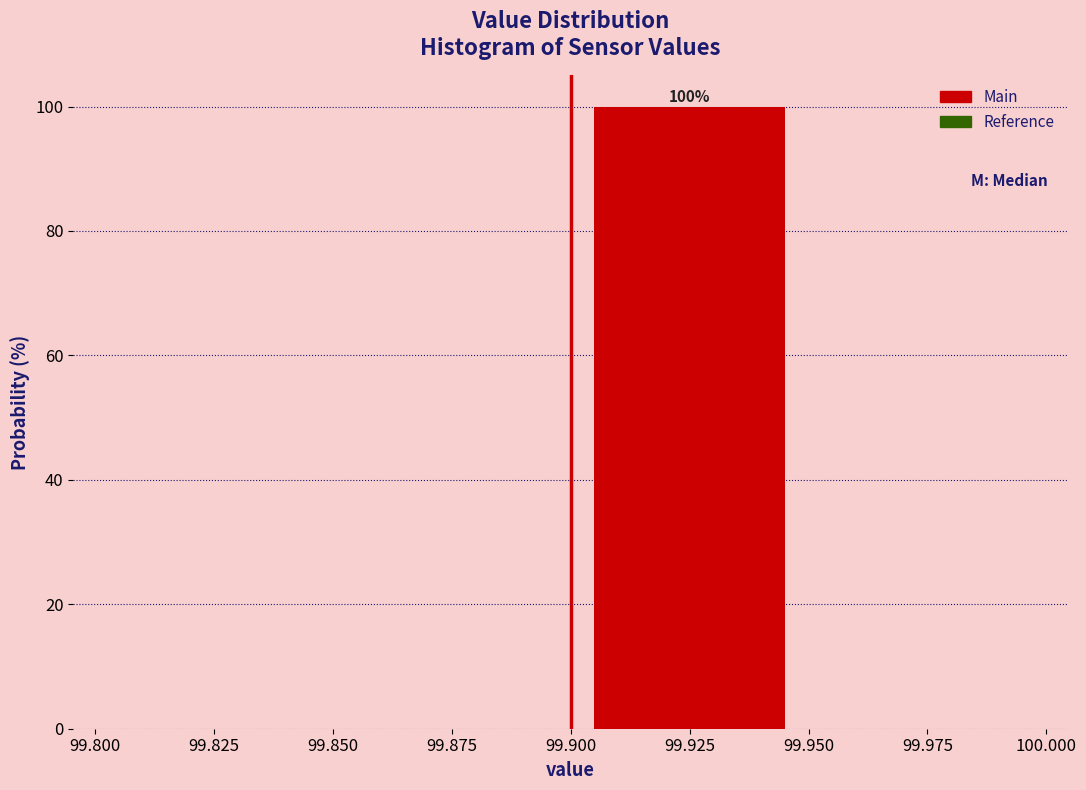

Over which range of the x-axis is the bar tallest?

99.900 to 99.950